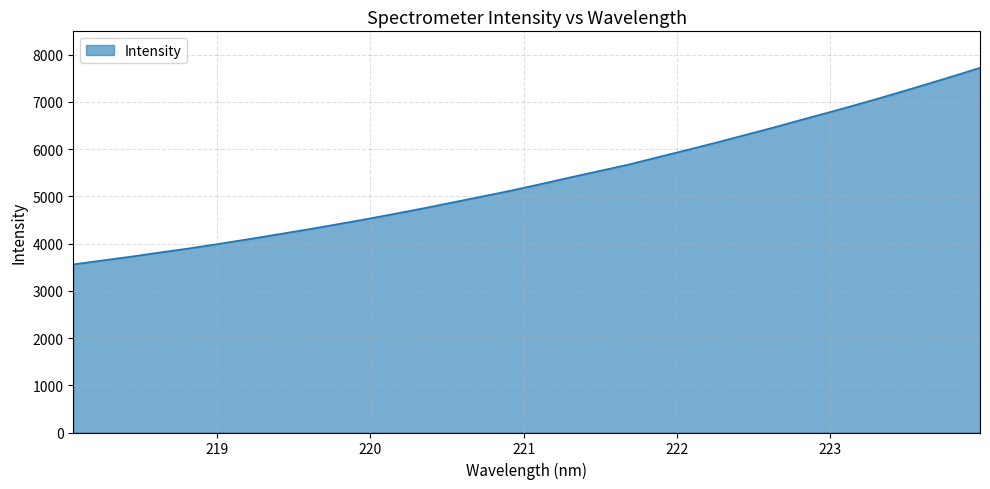

How many lines are shown in the chart?

1